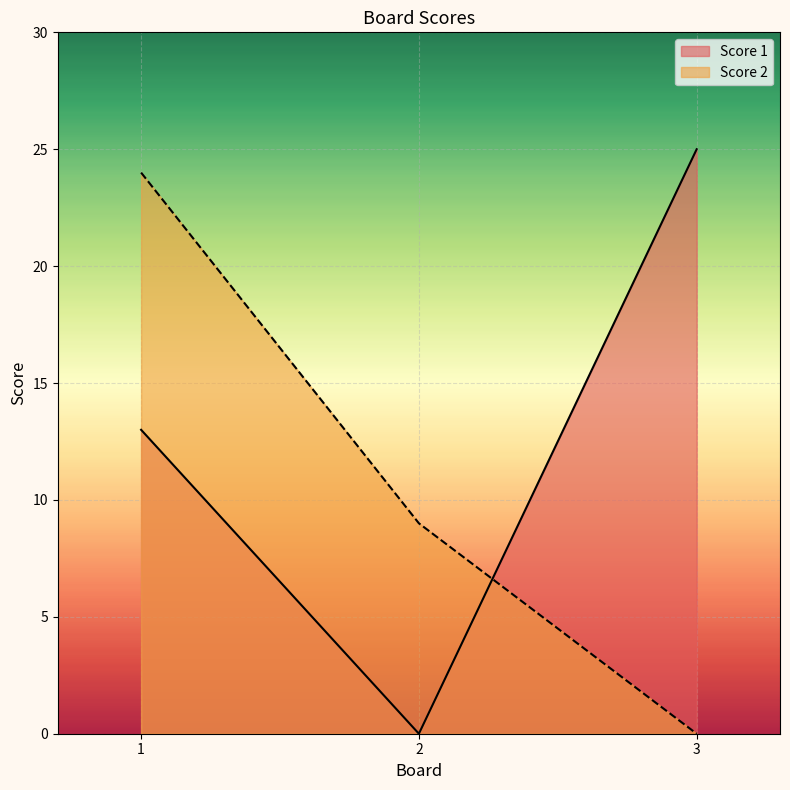

What is the difference between the maximum and second lowest values in the Score 1 series?

12